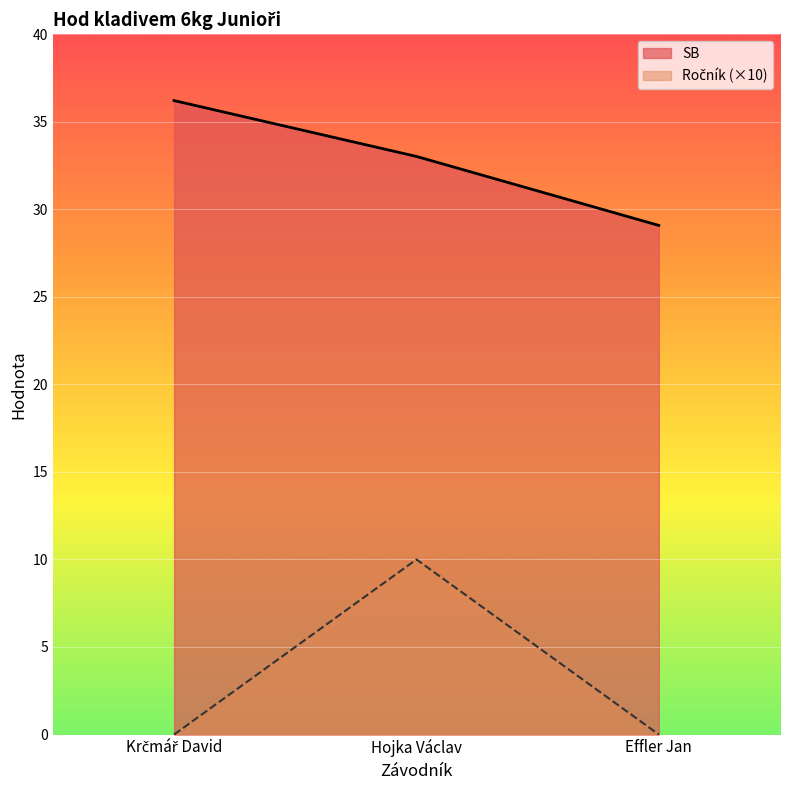

What is the difference between the Ročník values at Krčmář David and Hojka Václav?

10.0